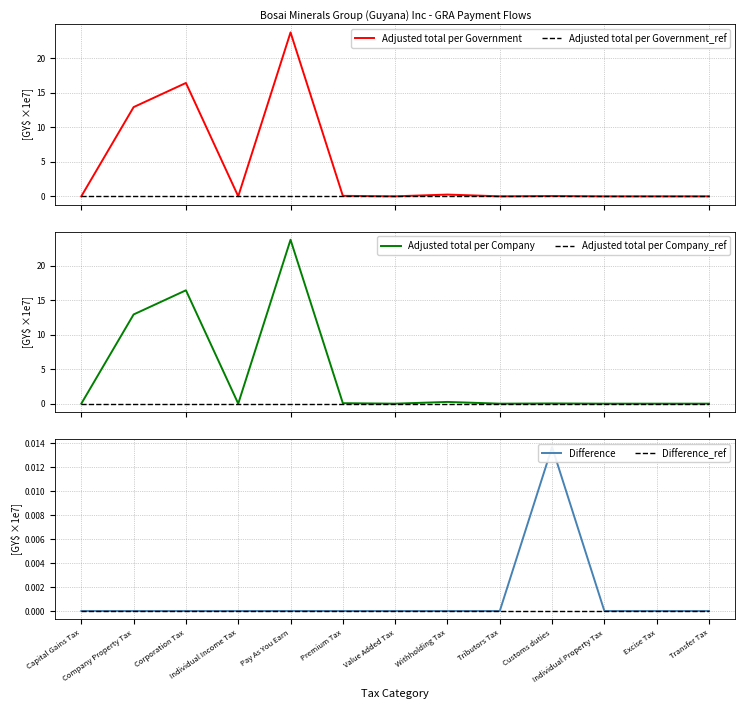

The Adjusted total per Government series shows 4.4 at Company Property Tax. True or false?

False